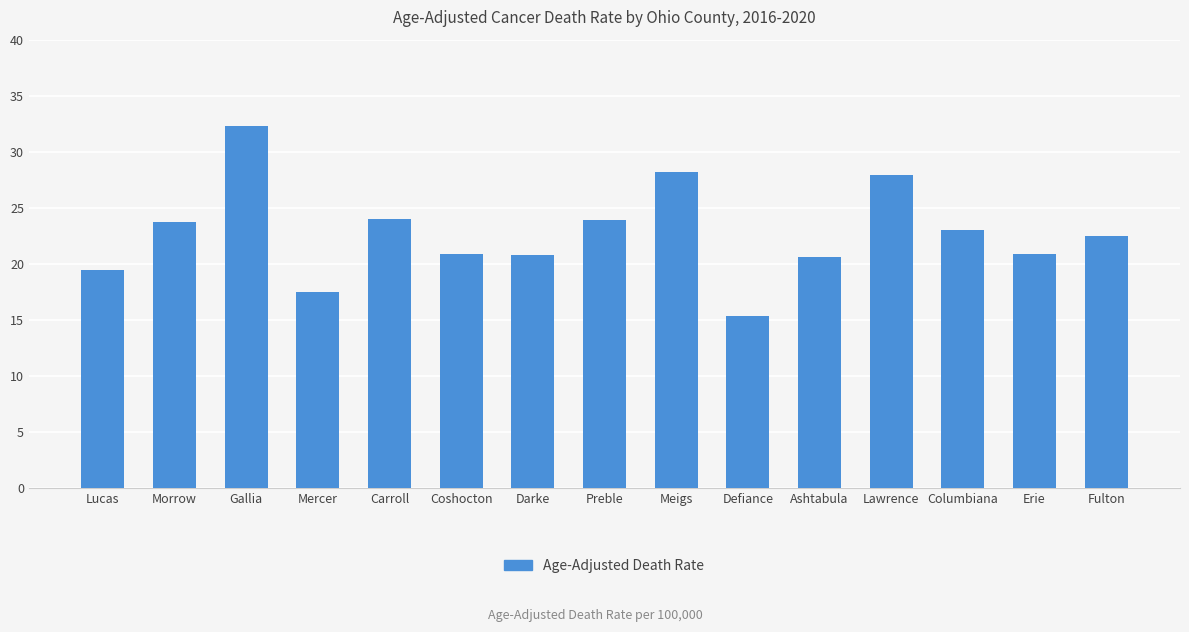

What is the value of the 6th bar from the left?

20.9